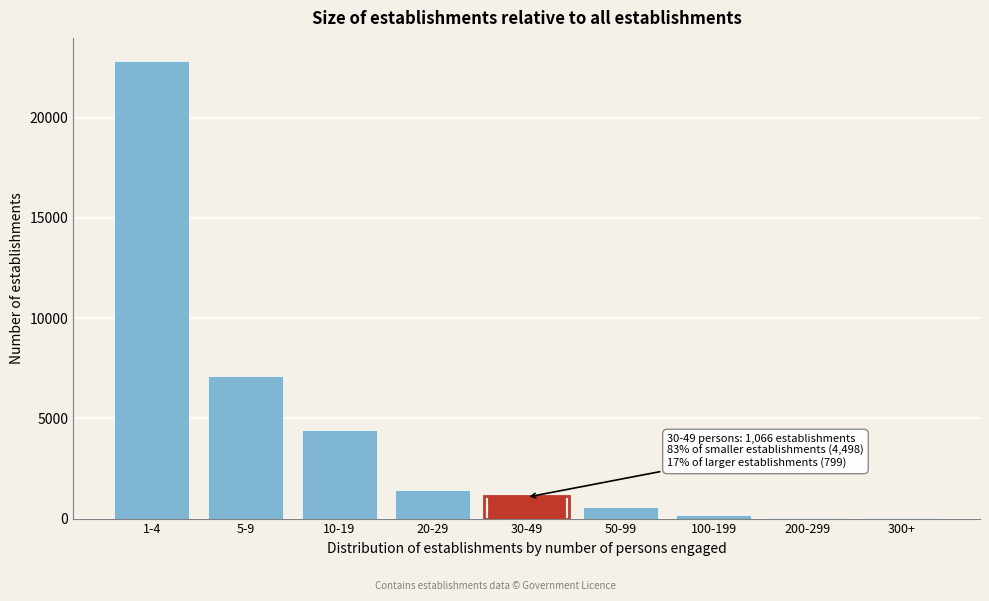

What is the change in value from 20-29 to 50-99?

-859